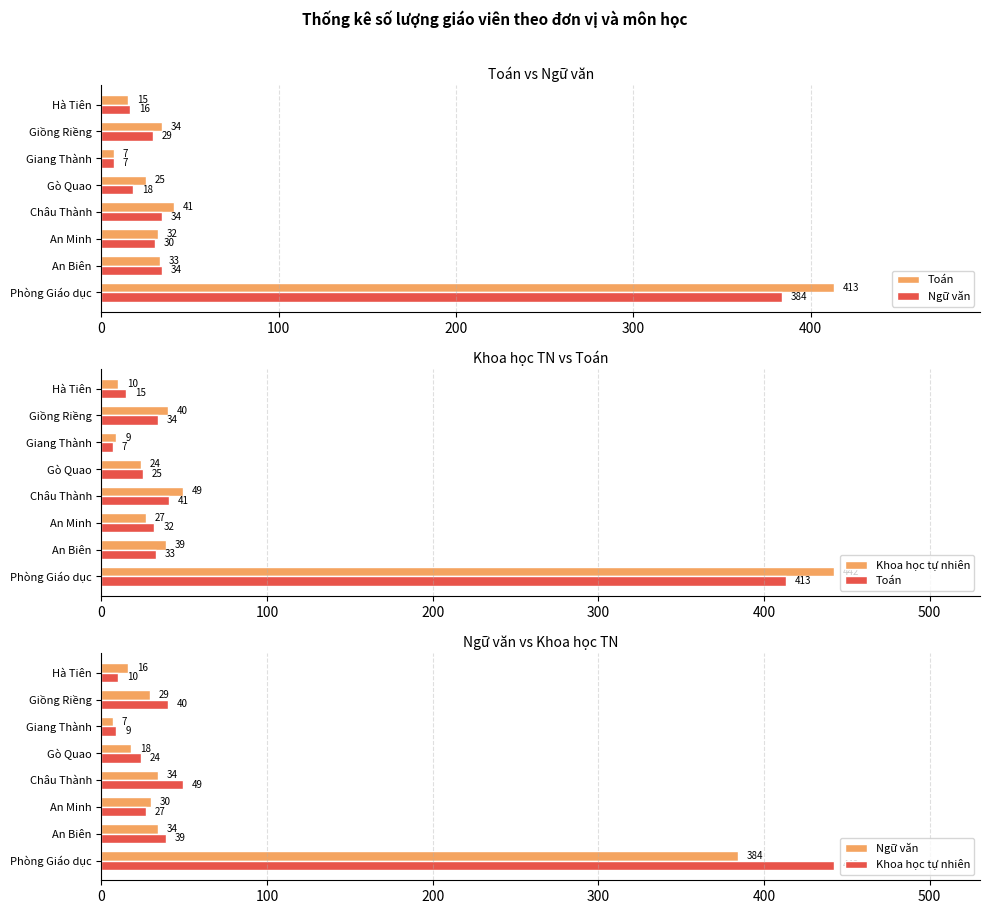

What are all the series names shown in the legend?

Toán, Ngữ văn, Khoa học tự nhiên